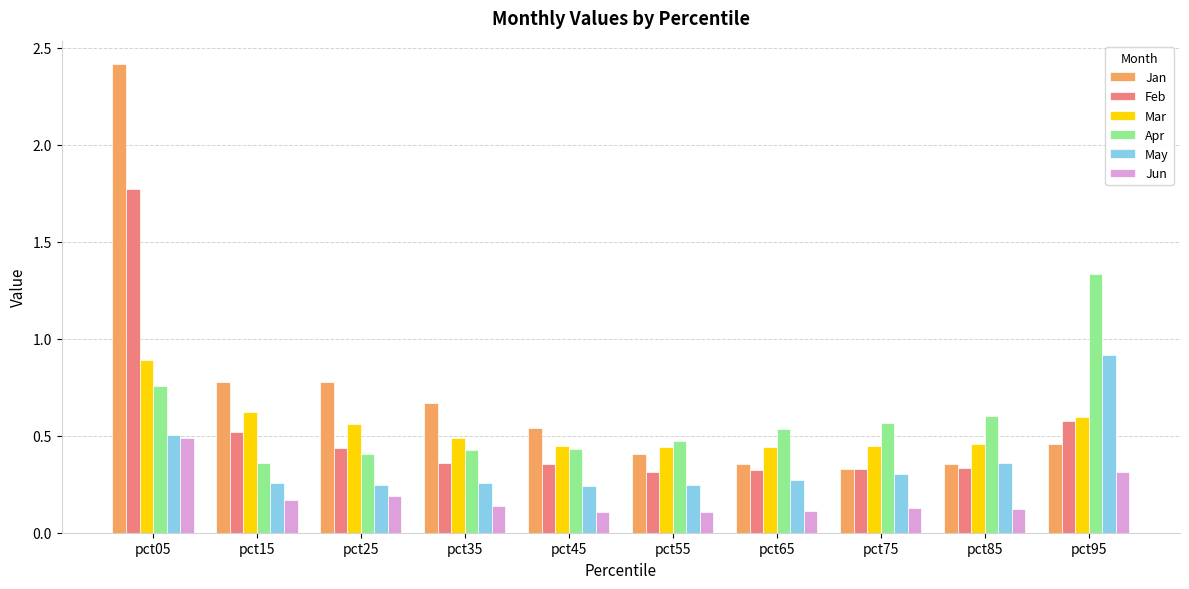

Count the May values in the range 0 to 1.

10